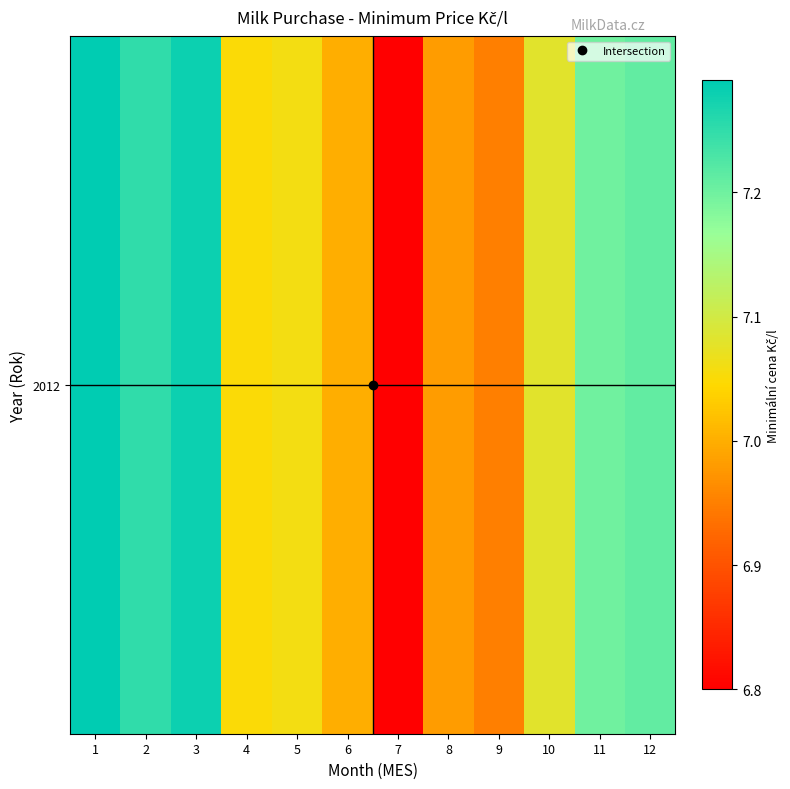

What is the approximate value at 2?

7.2